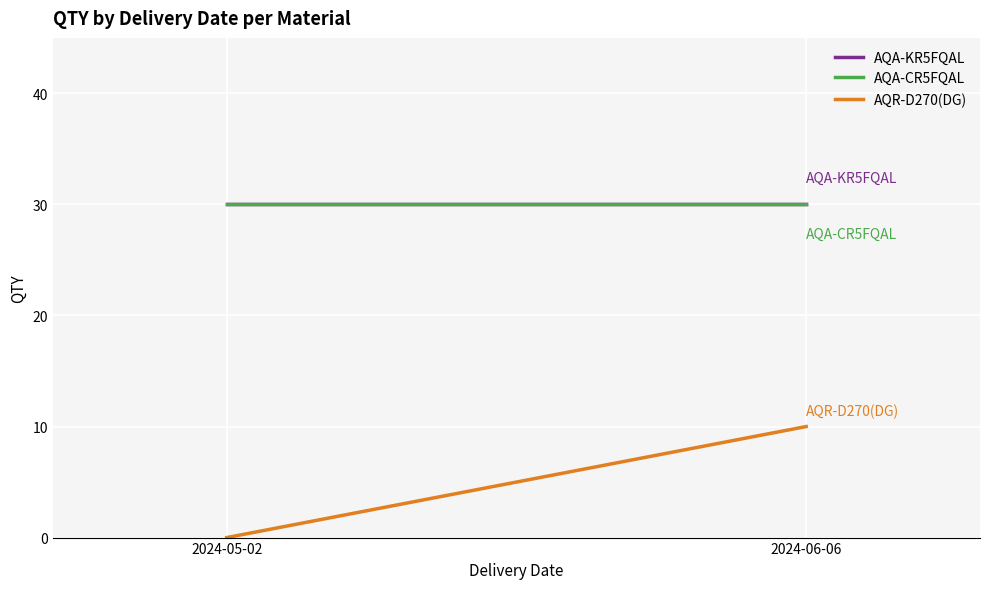

How many lines are shown in the chart?

3